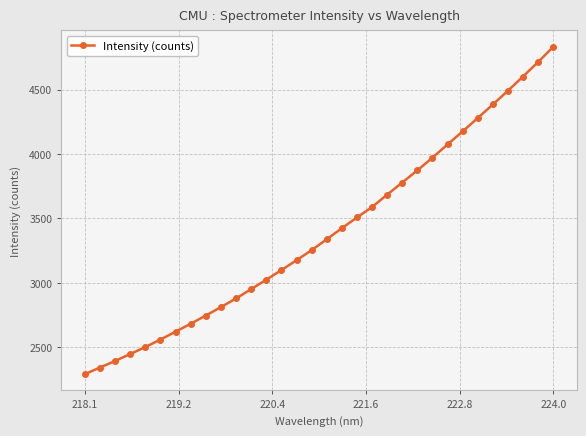

What is the difference between the second highest and minimum values?

2423.6